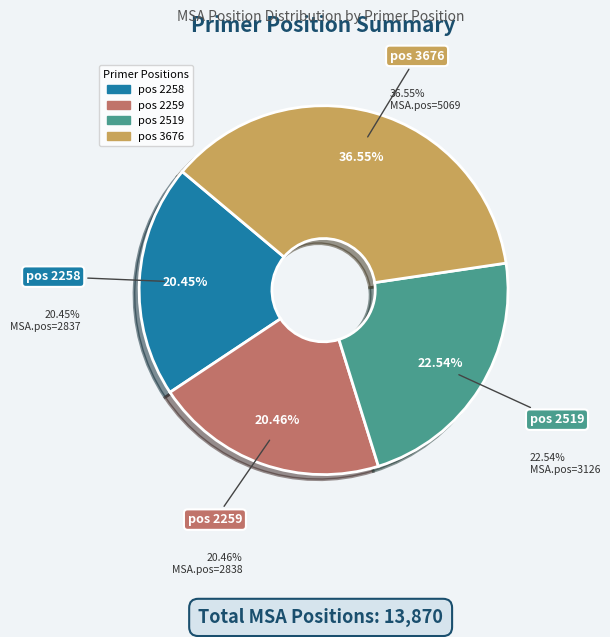

Which slice is the smallest?

2258